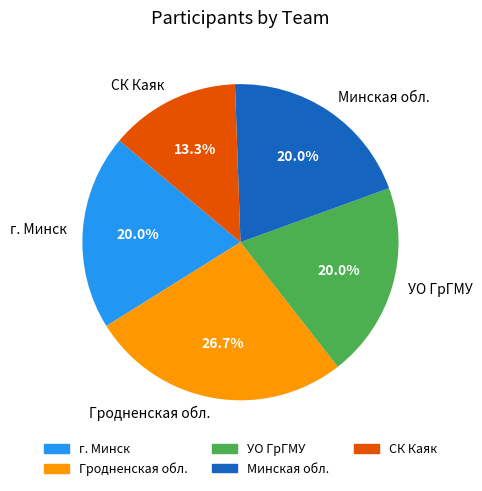

What percentage is NOT represented by Минская обл.?

80.0%